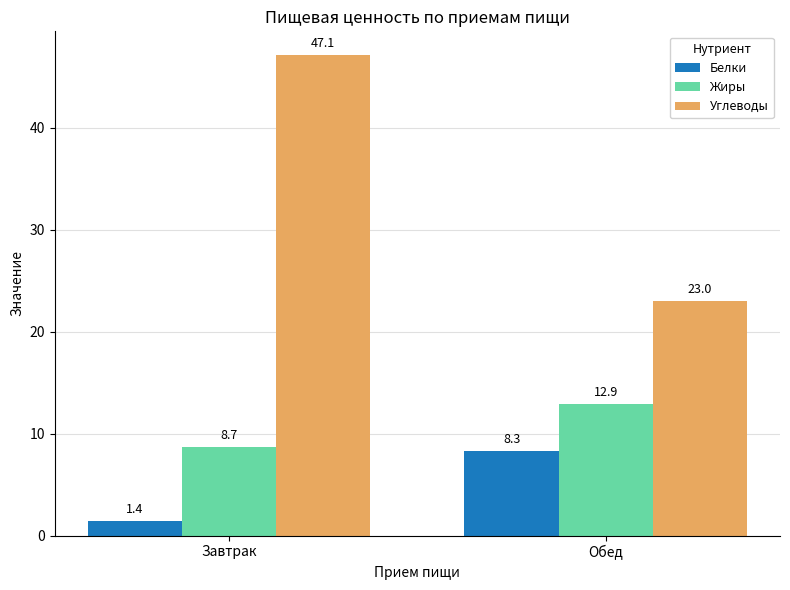

At which category is the sum across all series the highest?

Завтрак